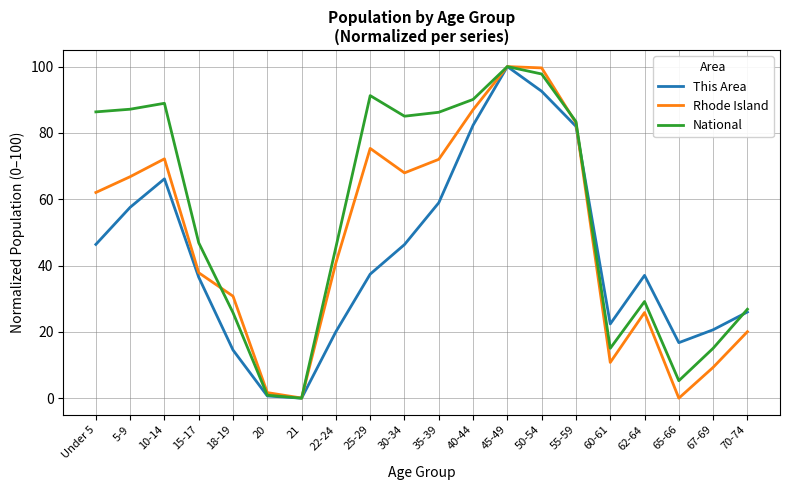

Is it true that National equals 90.1 at 40-44?

True